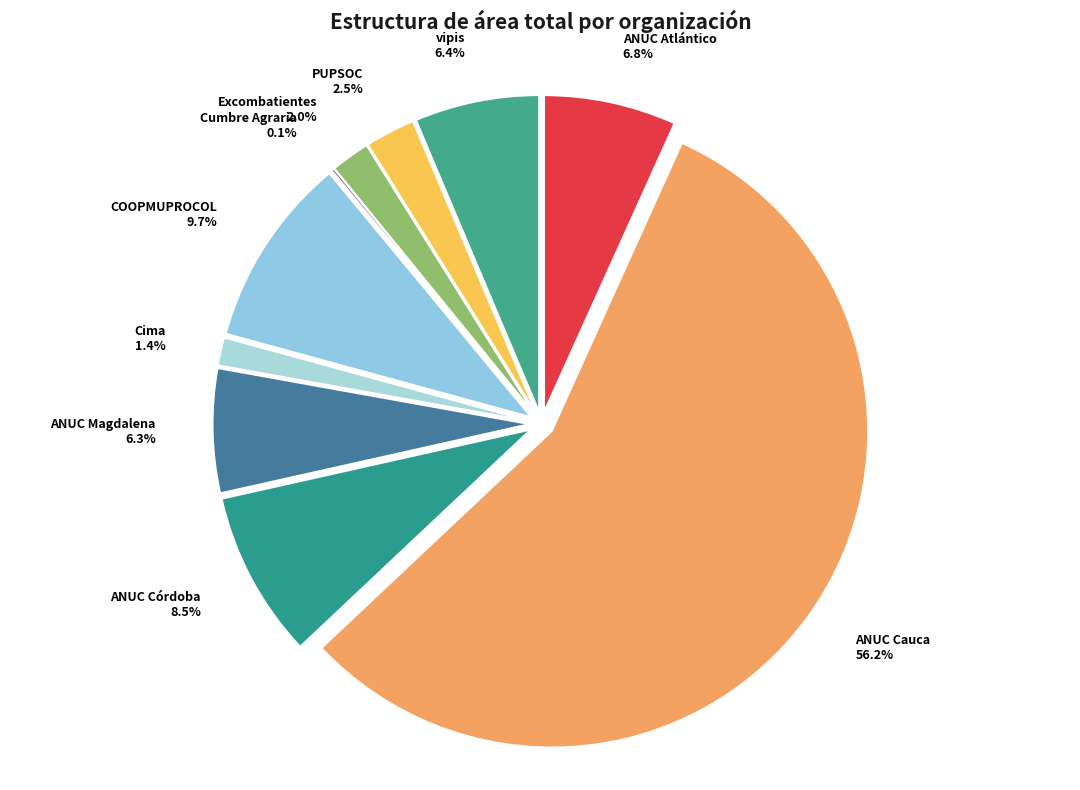

The Excombatientes slice represents 2% of the pie. True or false?

True